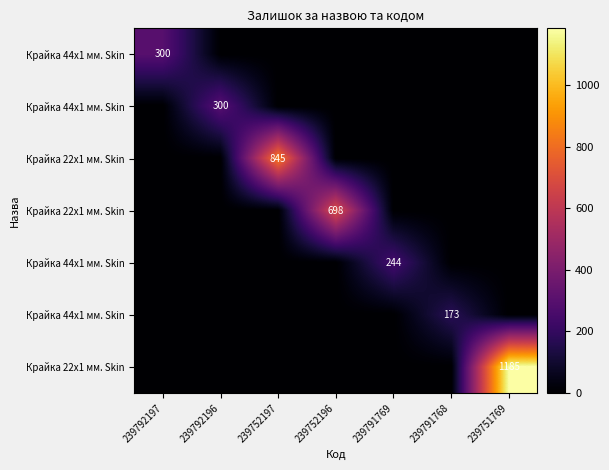

What is the total value across all series at 239792197?

300